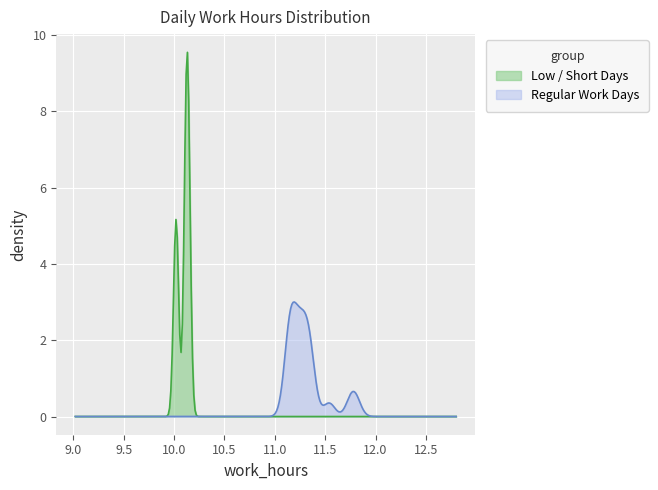

Which series has the widest spread of values?

Low / Short Days